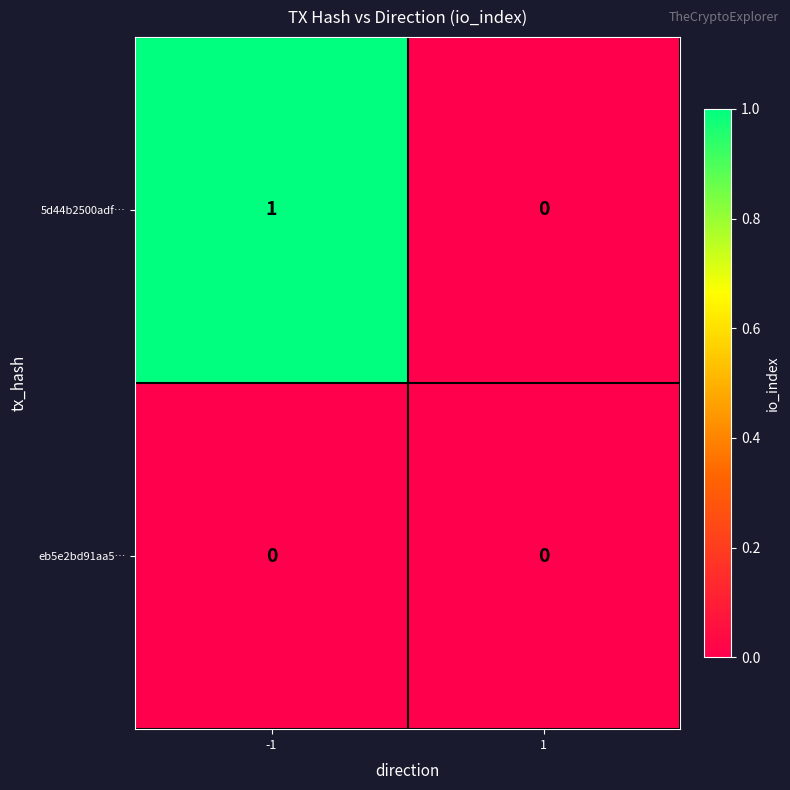

Count the number of categories in the chart.

2